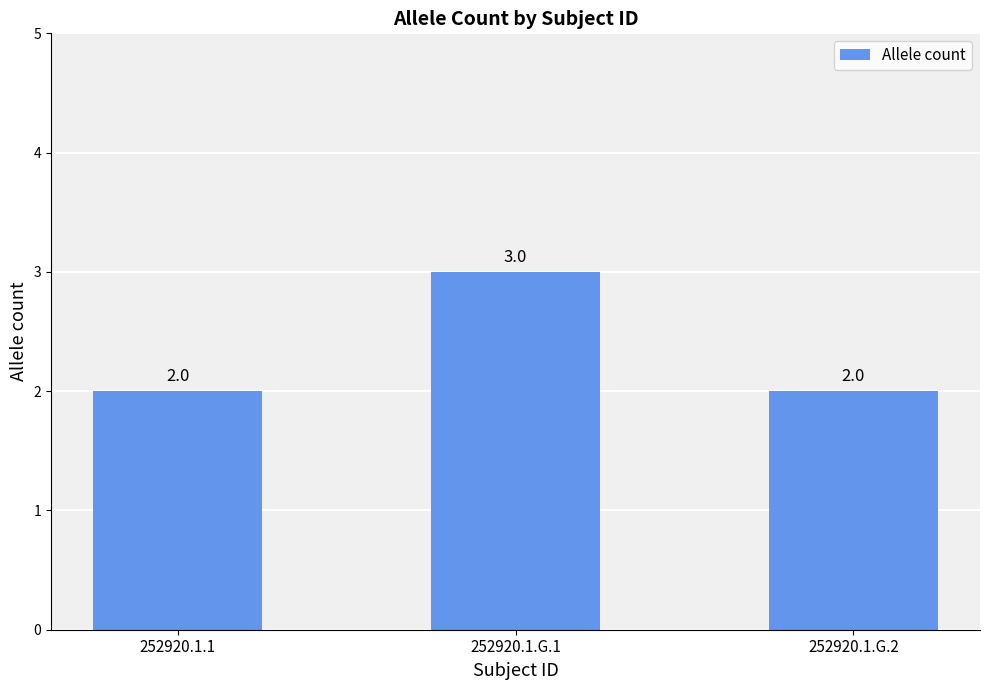

How many data points does each series have?

3